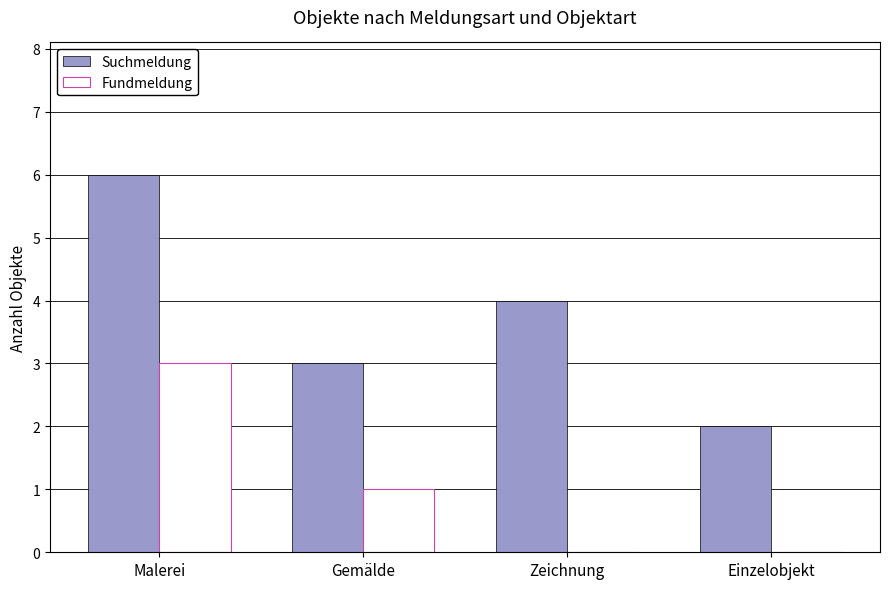

What is the sum of the Fundmeldung values at Zeichnung and Gemälde?

1